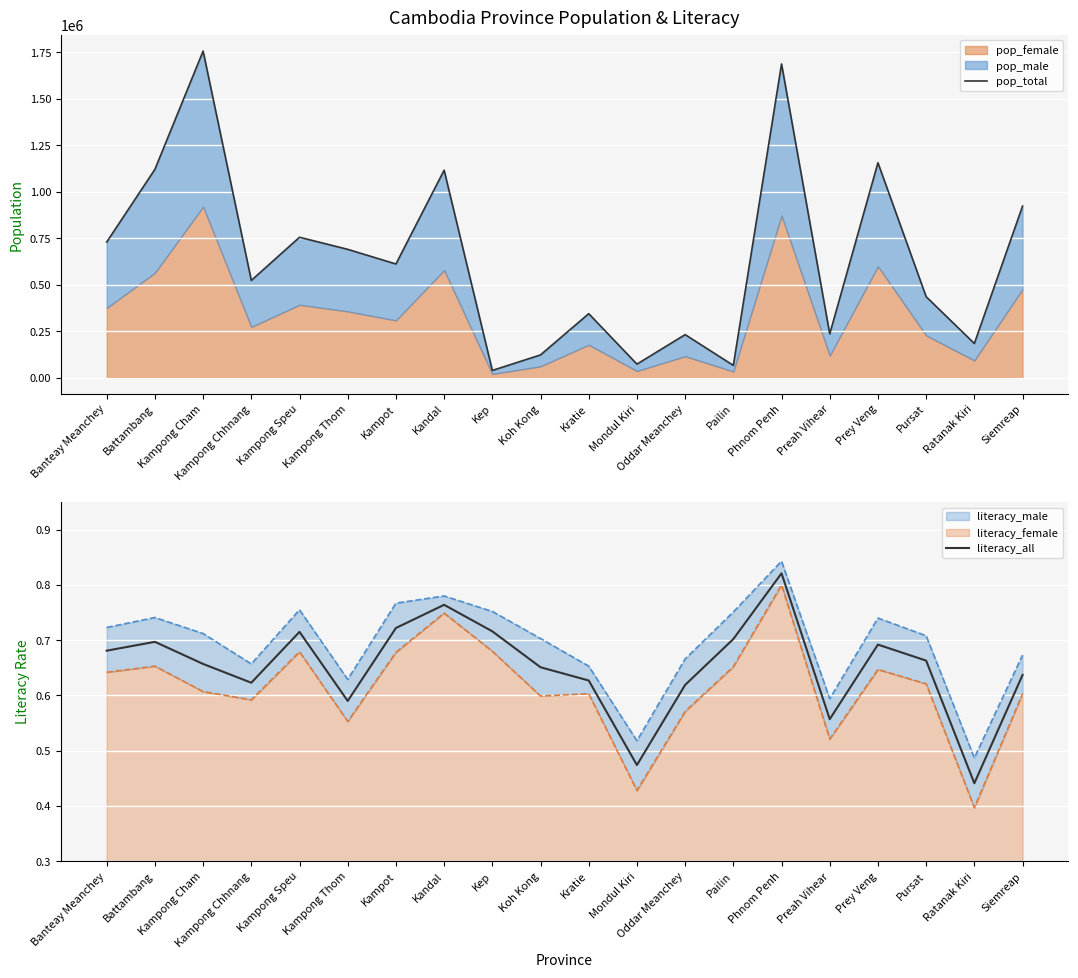

At which label does pop_total reach its peak?

Kampong Cham